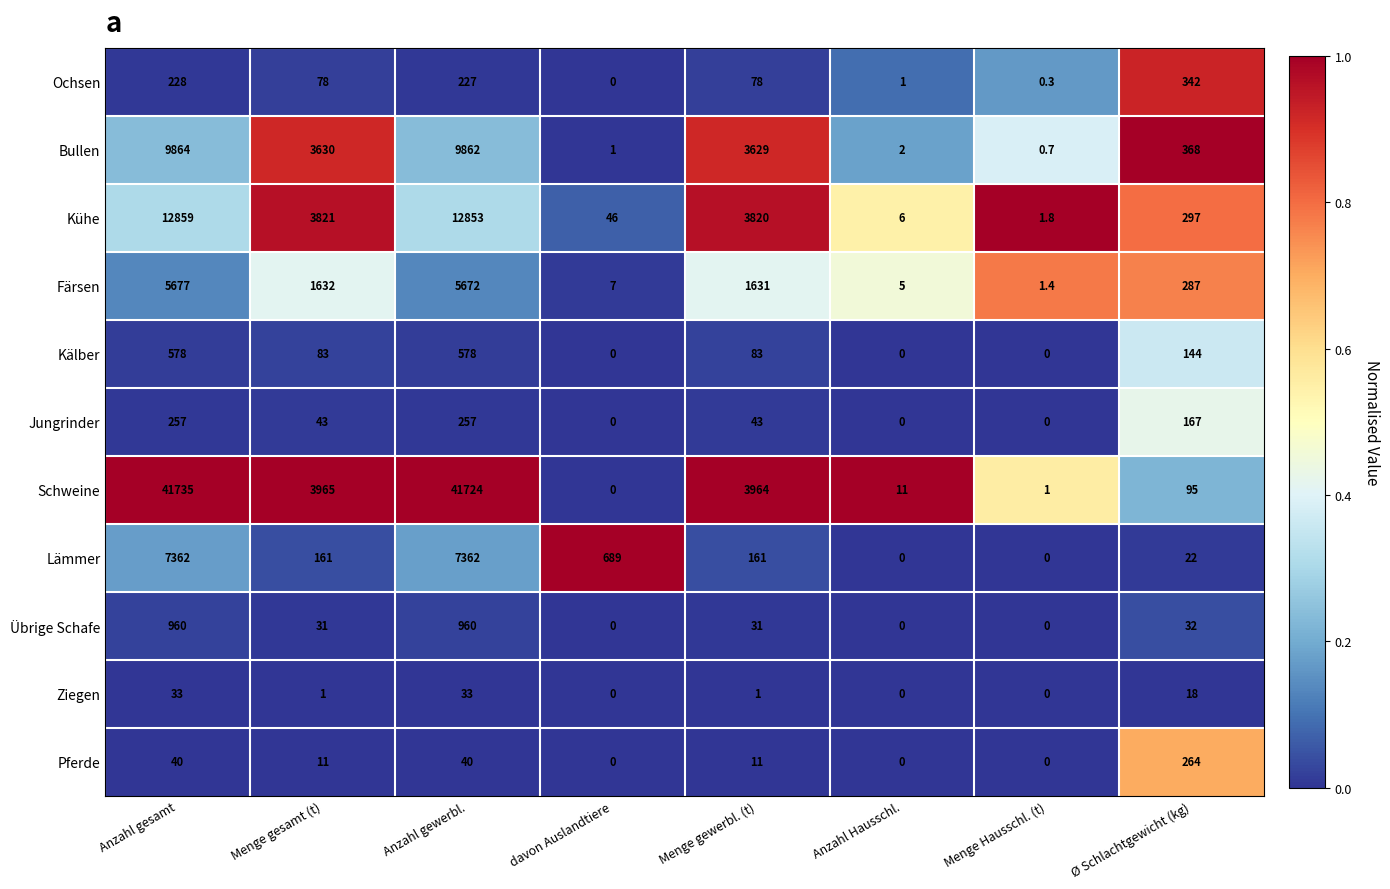

Which label corresponds to the largest value in the chart?

Anzahl gesamt